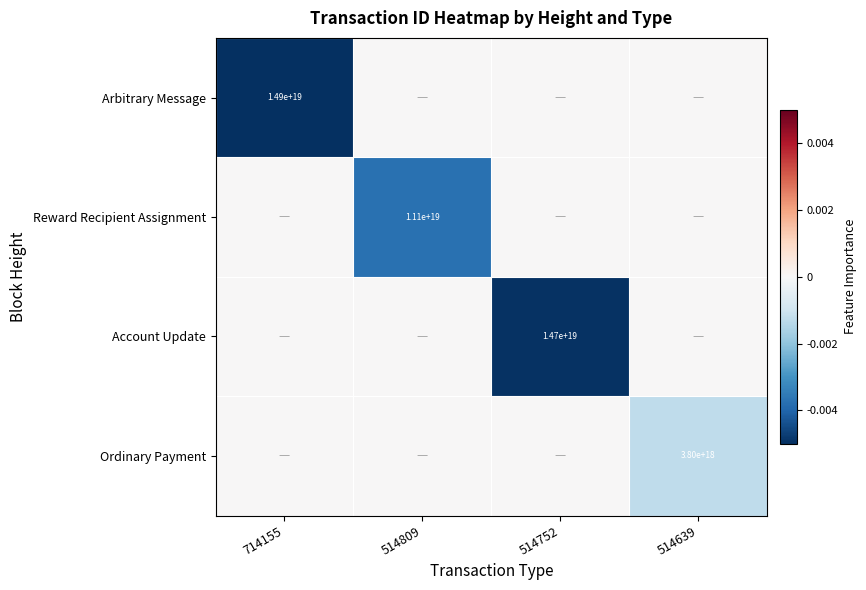

True or false: Ordinary Payment has a value of 3800000000000000000 at 514639.

True